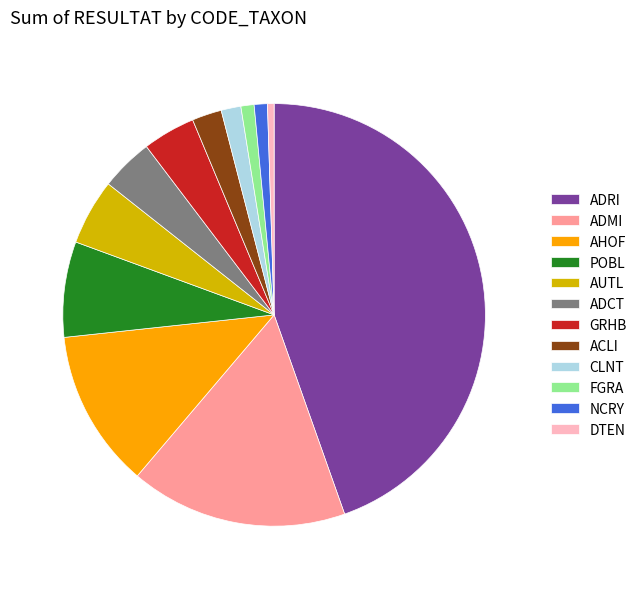

Is it true that POBL is 1% of the pie?

False